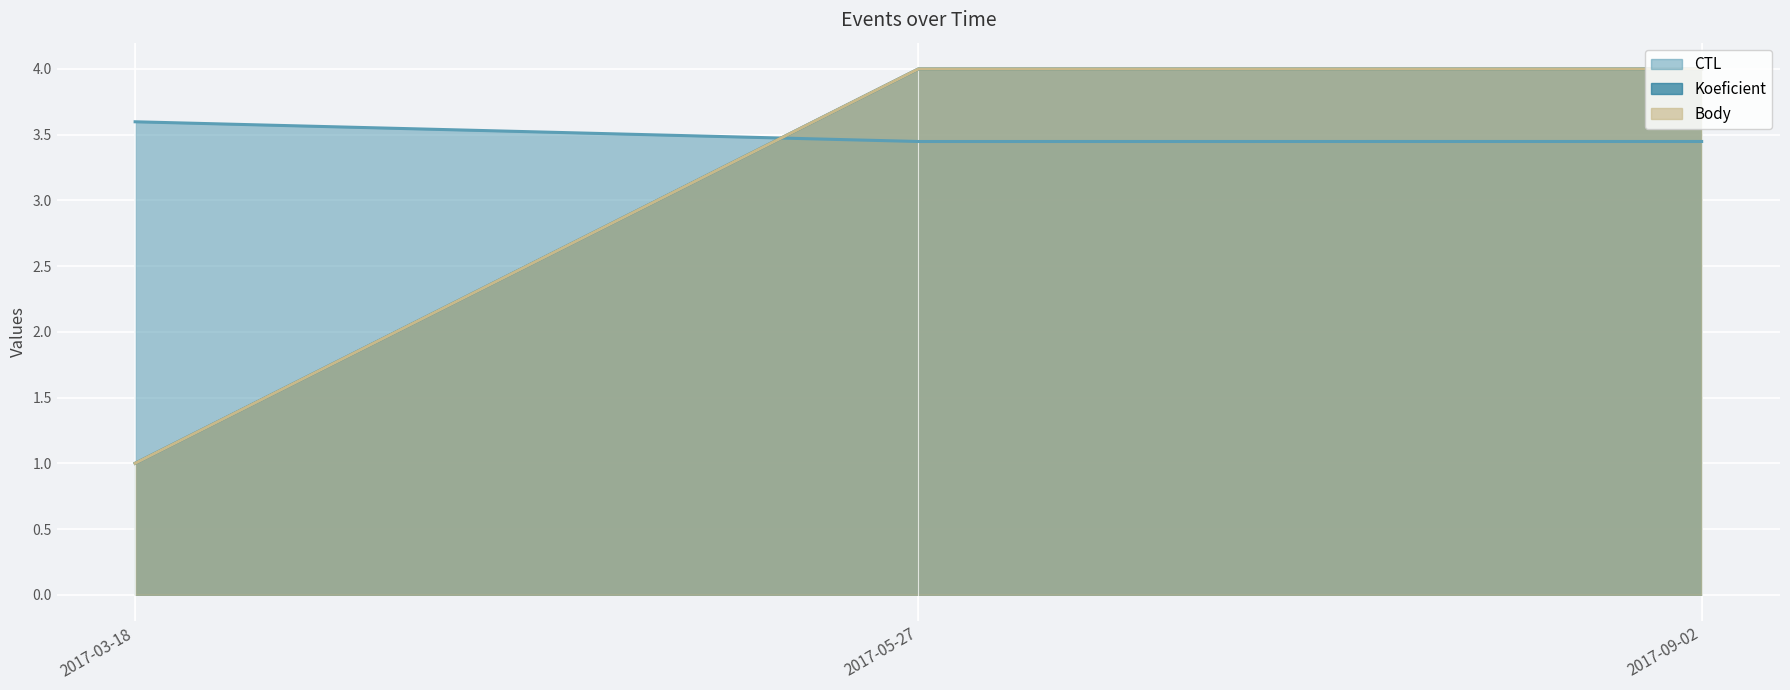

What is the spread (max minus min) of values at 2017-09-02?

0.6